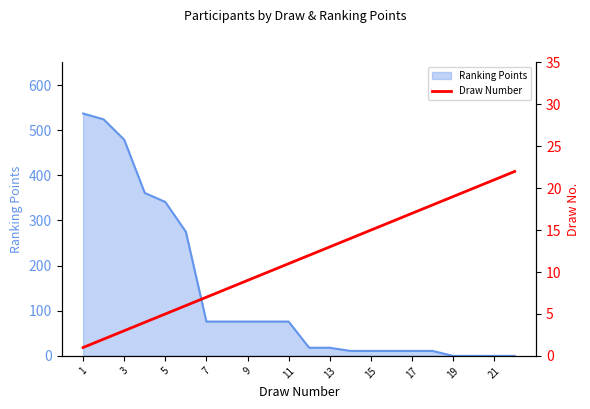

The Ranking Points series shows 11 at 17. True or false?

True